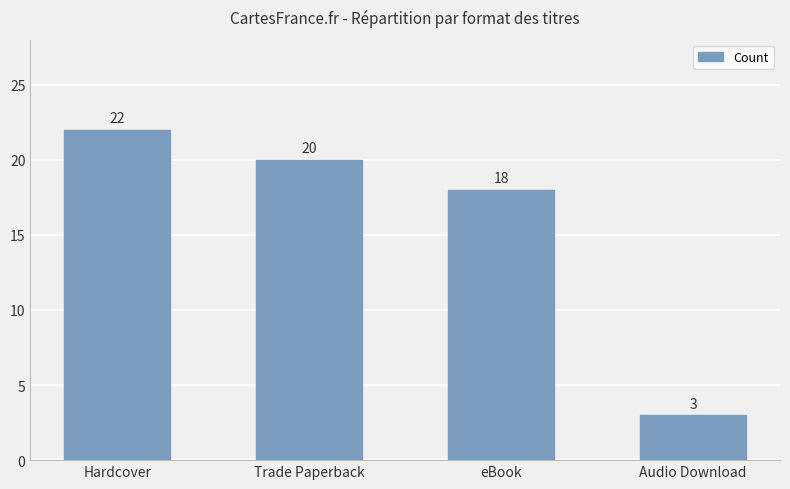

Which has a higher value, eBook or Trade Paperback?

Trade Paperback